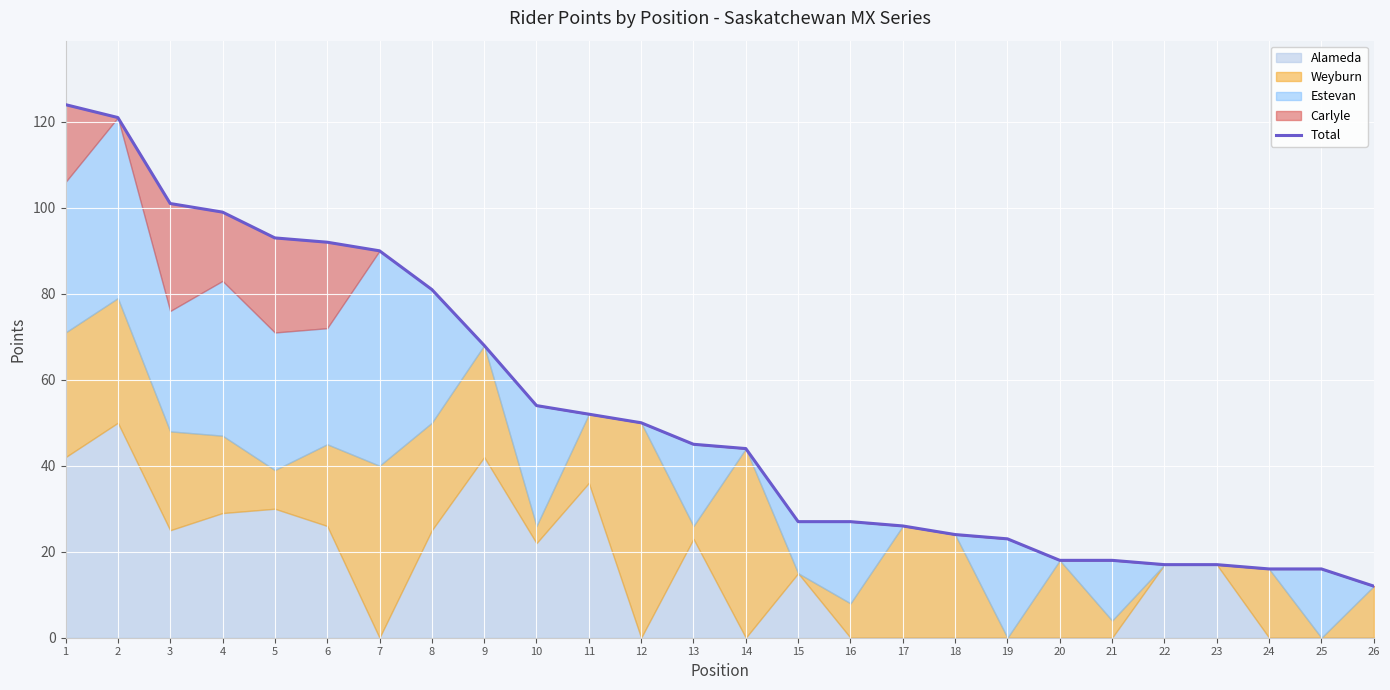

List the labels in order of value, smallest first.

26, 24, 25, 22, 23, 20, 21, 19, 18, 17, 15, 16, 14, 13, 12, 11, 10, 9, 8, 7, 6, 5, 4, 3, 2, 1